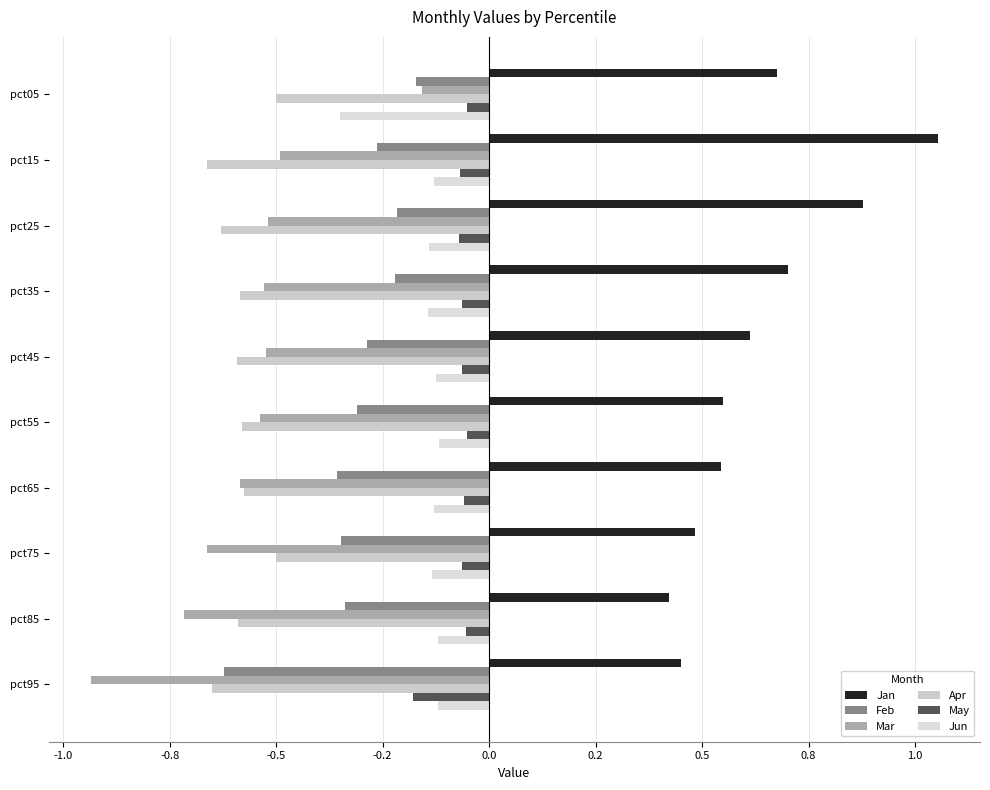

What is the sum of all Feb values?

-3.1